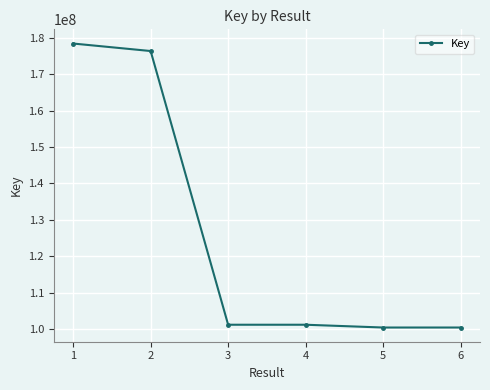

How many data points does each series have?

6